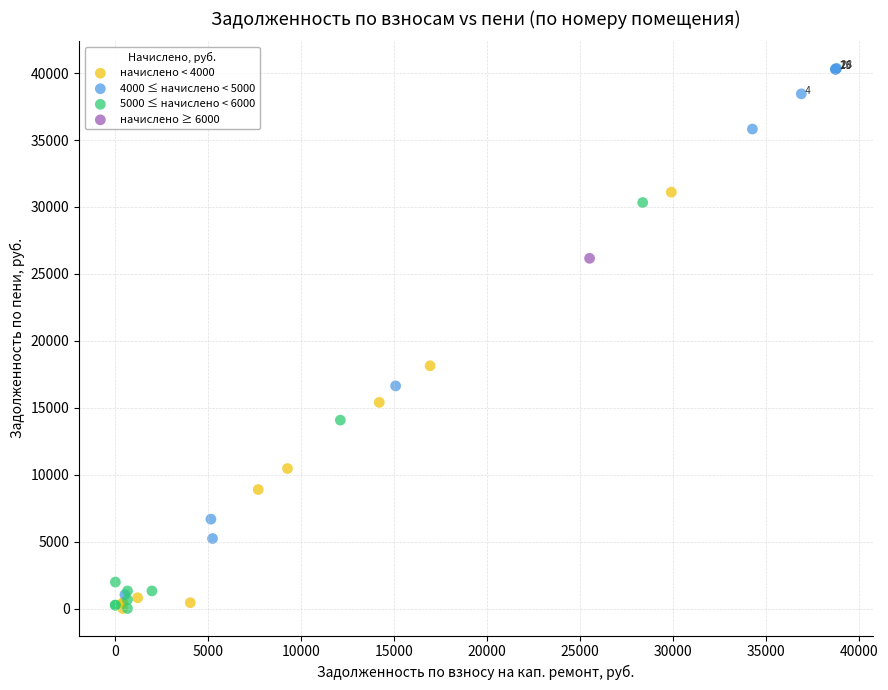

What are all the series names shown in the legend?

начислено < 4000, 4000 ≤ начислено < 5000, 5000 ≤ начислено < 6000, начислено ≥ 6000